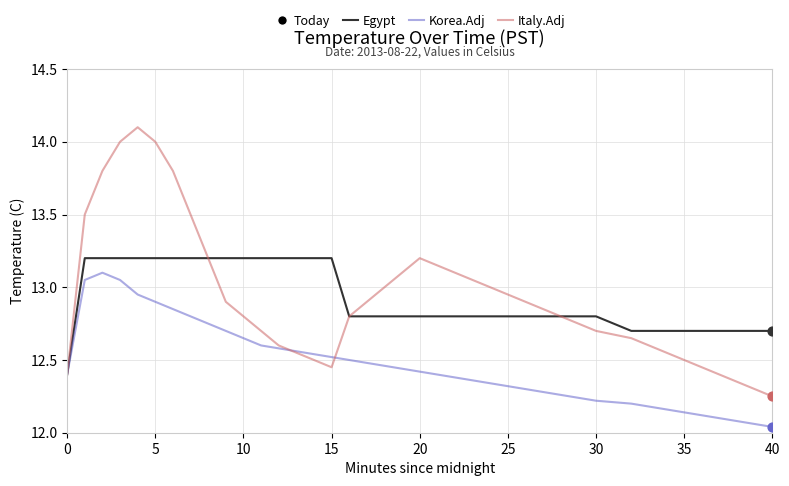

Which series has the widest spread of values?

Italy.Adj